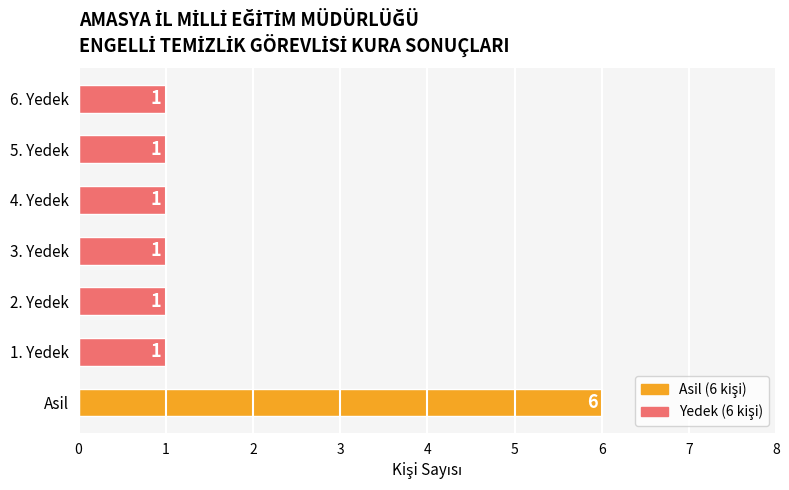

How many data points does each series have?

7